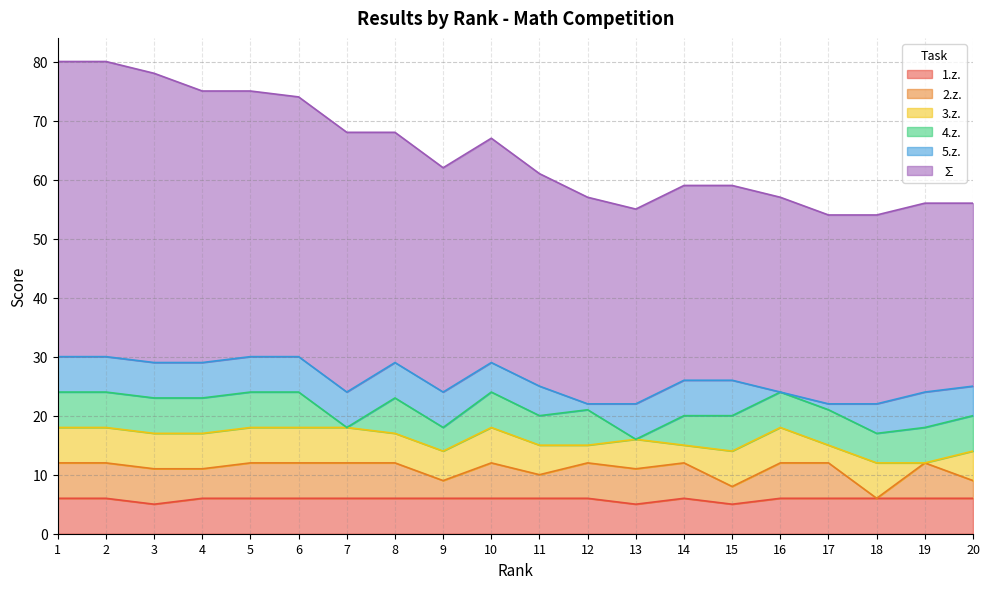

At which label does ∑ reach its peak?

1